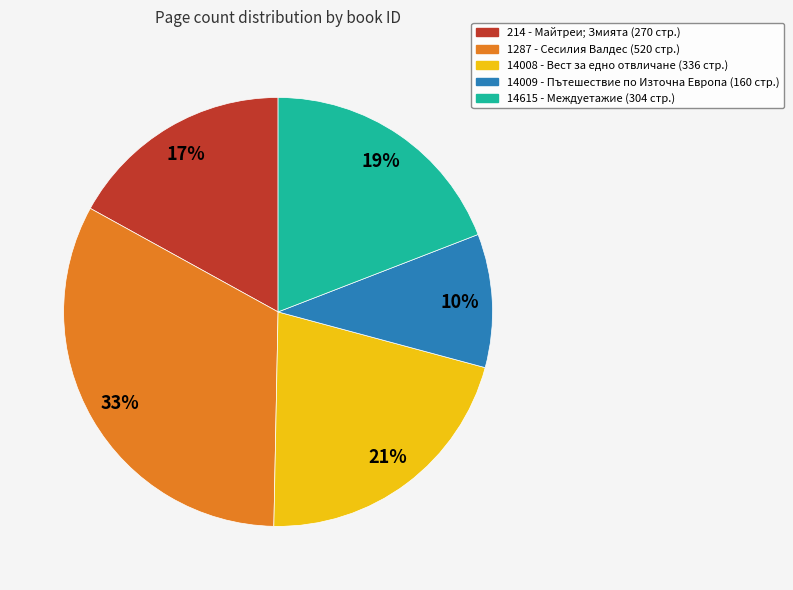

To the nearest percent, what portion does 14615 represent?

19%